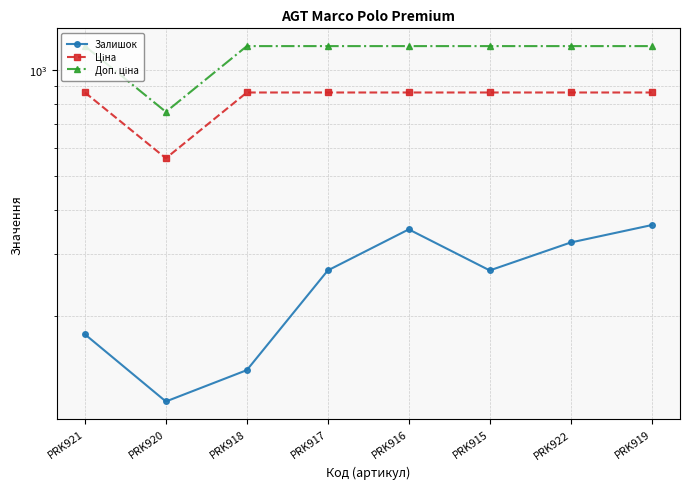

True or false: Доп. ціна and Ціна intersect in this chart.

False